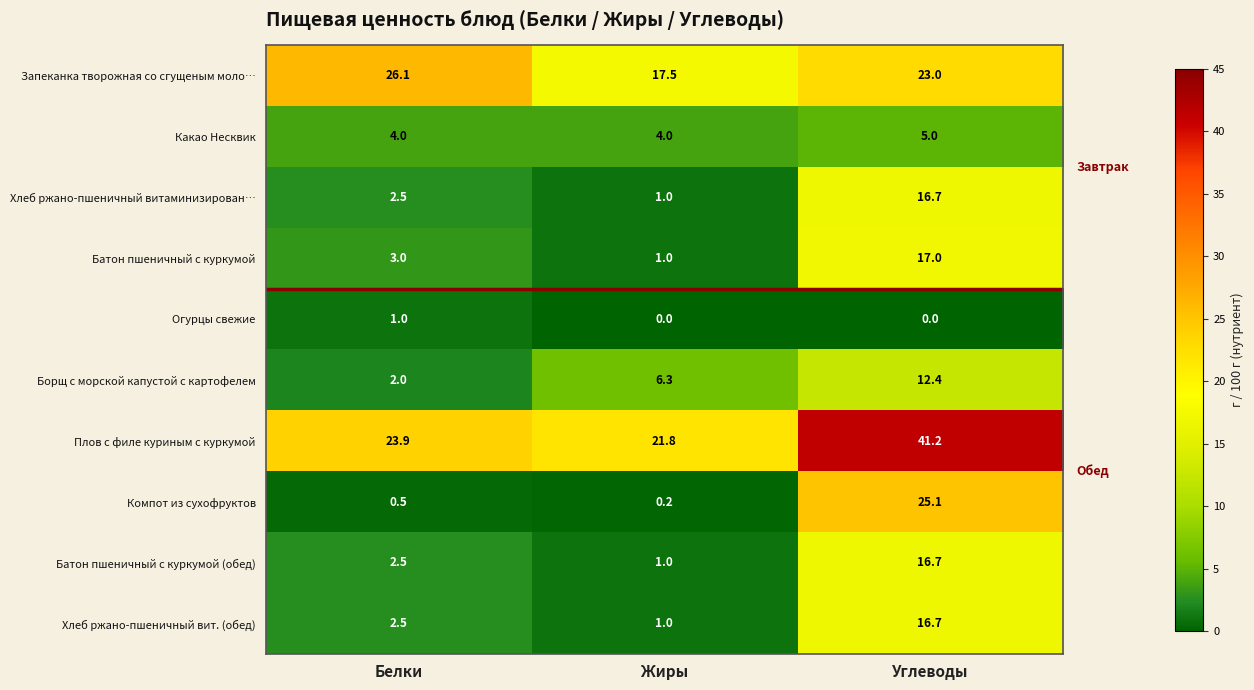

What is the total value across all series at Углеводы?

173.8